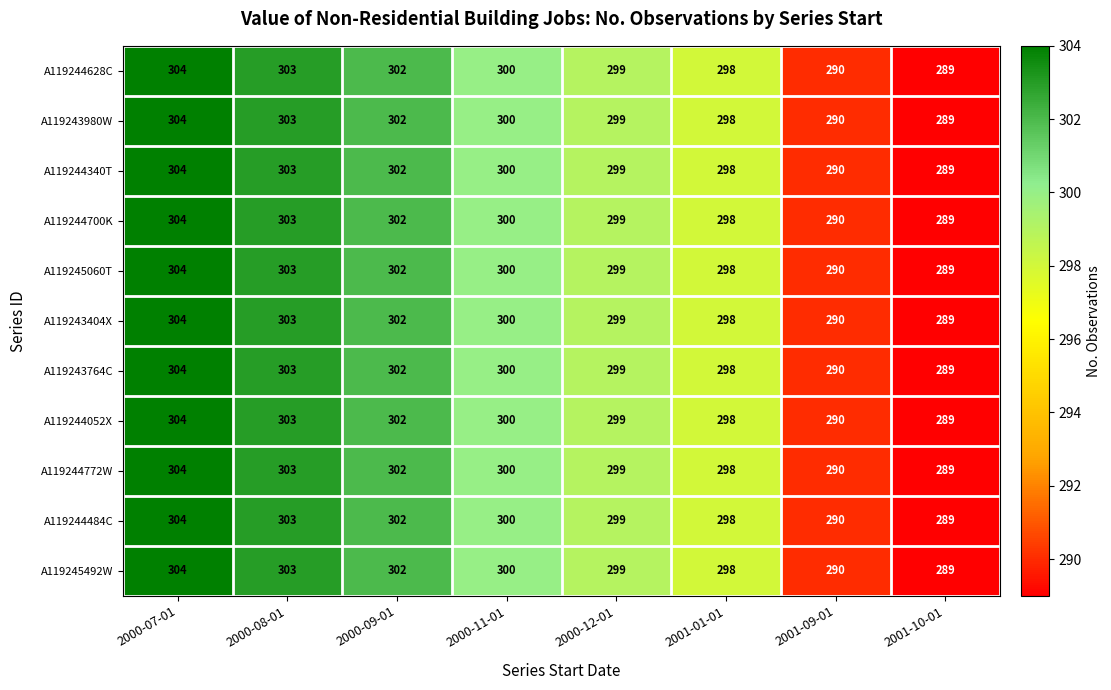

List the labels in order of A119245060T value, smallest first.

2001-10-01, 2001-09-01, 2001-01-01, 2000-12-01, 2000-11-01, 2000-09-01, 2000-08-01, 2000-07-01